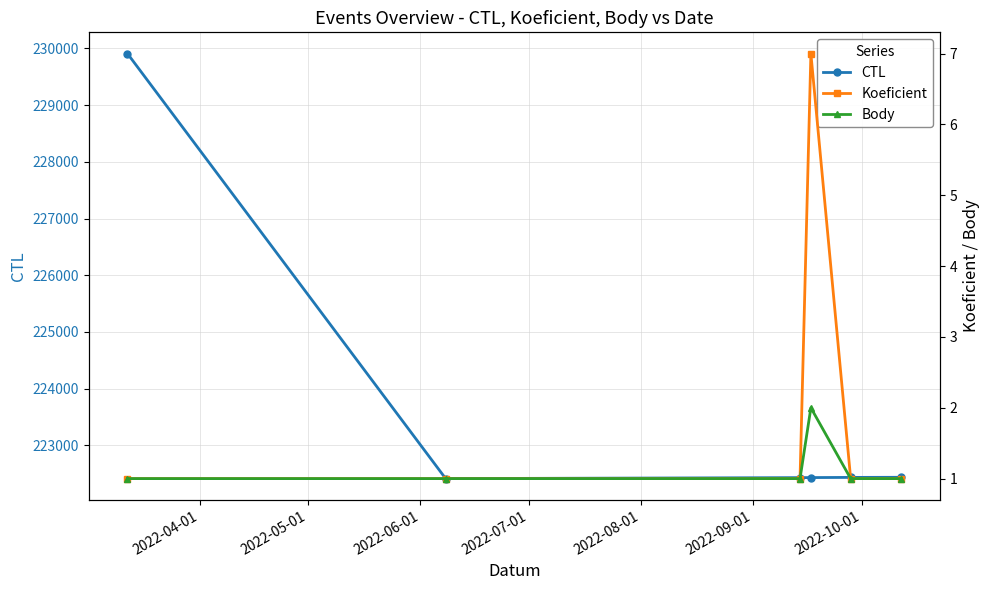

The CTL series shows 87496 at 2022-07-01. True or false?

False